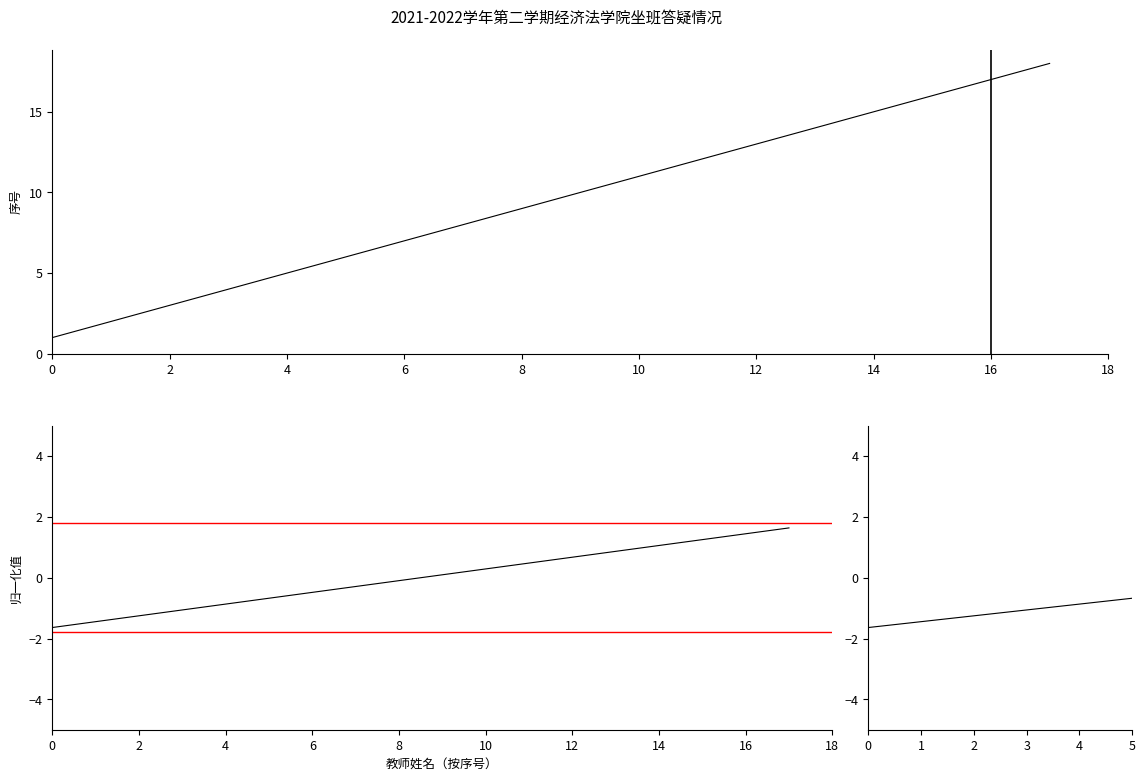

What is the value of the 7th point from the left?

-0.5